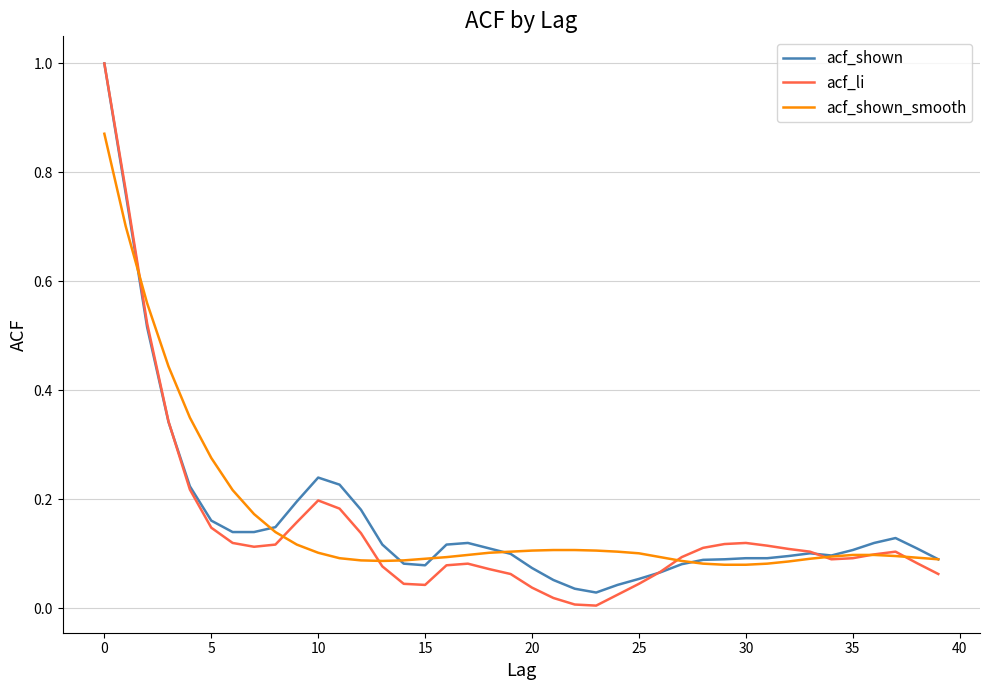

Which series has the largest range (max minus min)?

acf_li